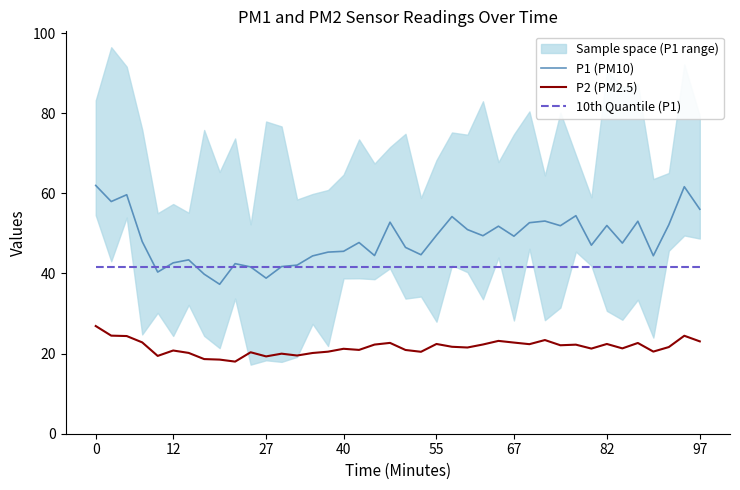

Is it true that P1 (PM10) equals 49.5 at 55?

True